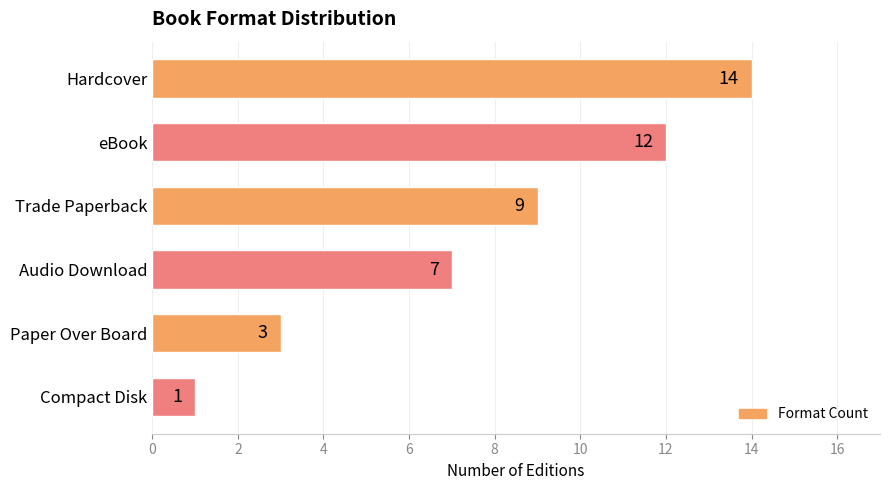

What is the sum of the values at Audio Download and Hardcover?

21